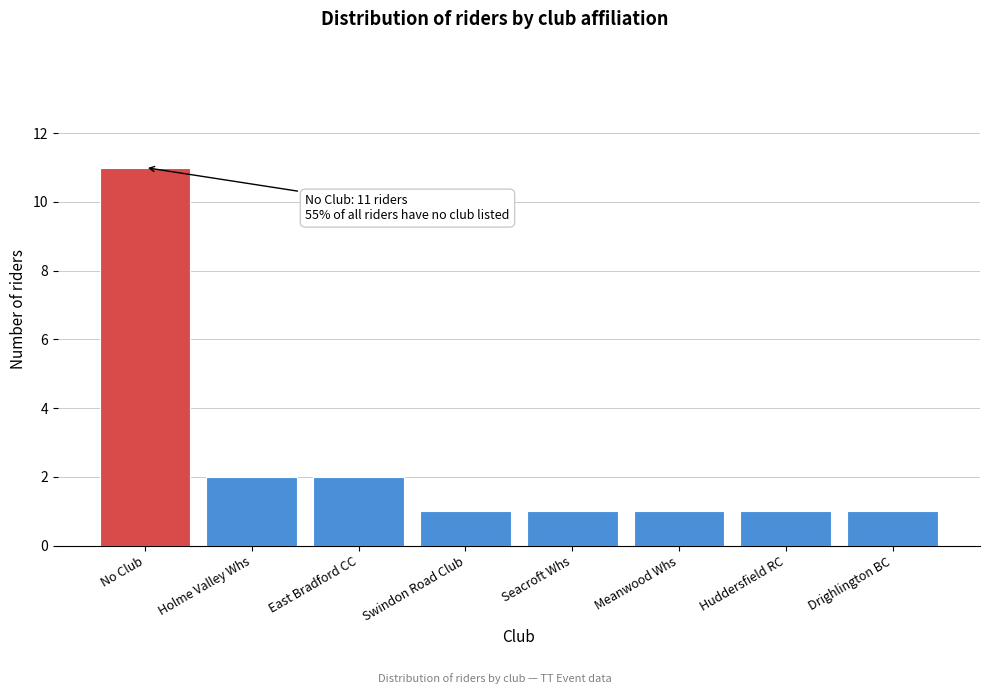

Reading left to right, list all the values displayed in this chart.

No Club=11	Holme Valley Whs=2	East Bradford CC=2	Swindon Road Club=1	Seacroft Whs=1	Meanwood Whs=1	Huddersfield RC=1	Drighlington BC=1